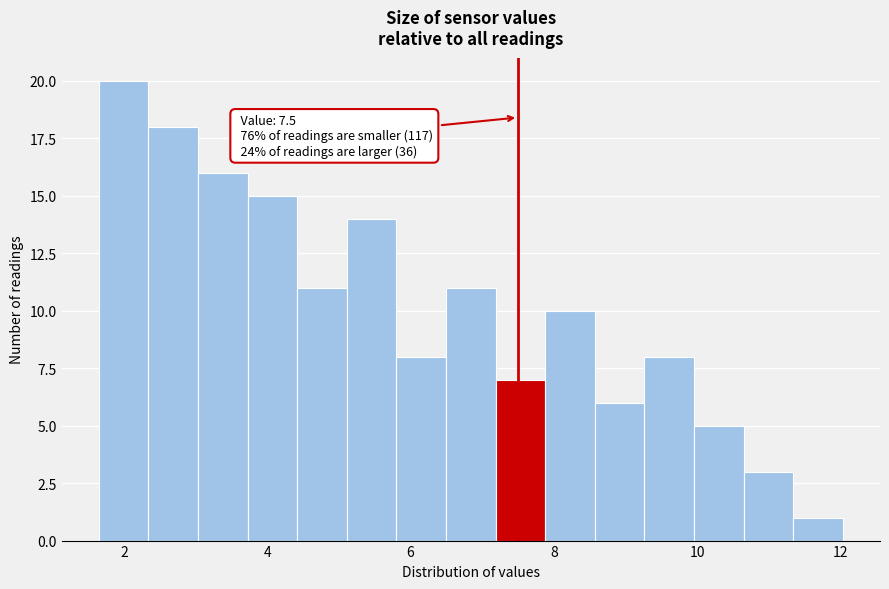

Around what value on the x-axis is the tallest bar? Give the approximate position of its centre, as read against the axis.

2.0